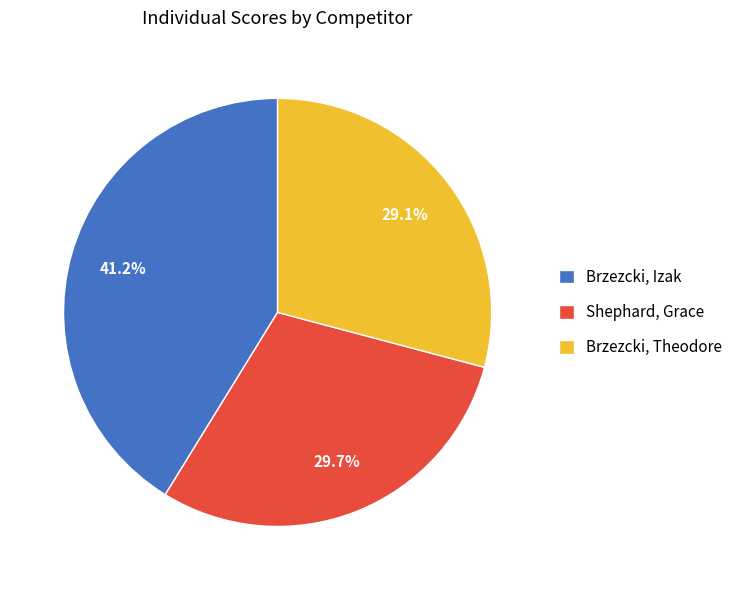

Does any single category account for the majority?

No